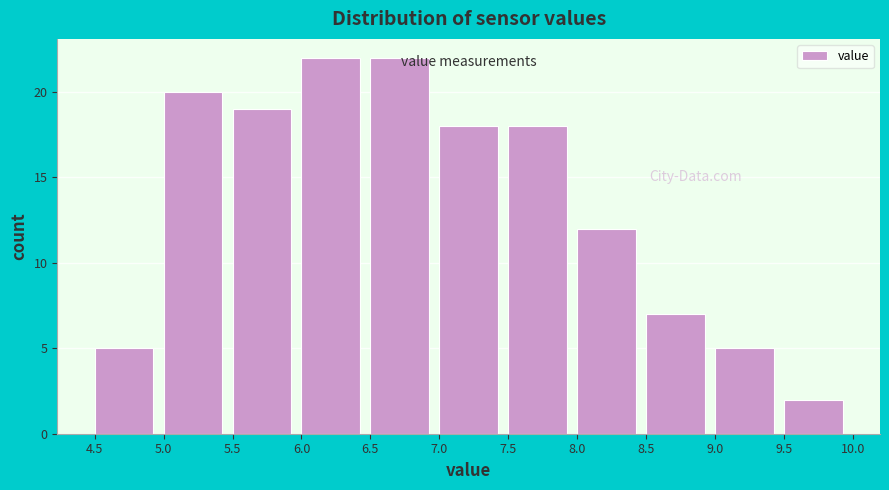

Reading left to right, transcribe this chart: for each bar, give the range it covers on the x-axis and its height. The values are not printed on the chart, so give them approximately, as read against the axis.

4.5 to 5.0: 5
5.0 to 5.5: 20
5.5 to 6.0: 19
6.0 to 6.5: 22
6.5 to 7.0: 22
7.0 to 7.5: 18
7.5 to 8.0: 18
8.0 to 8.5: 12
8.5 to 9.0: 7
9.0 to 9.5: 5
9.5 to 10.0: 2